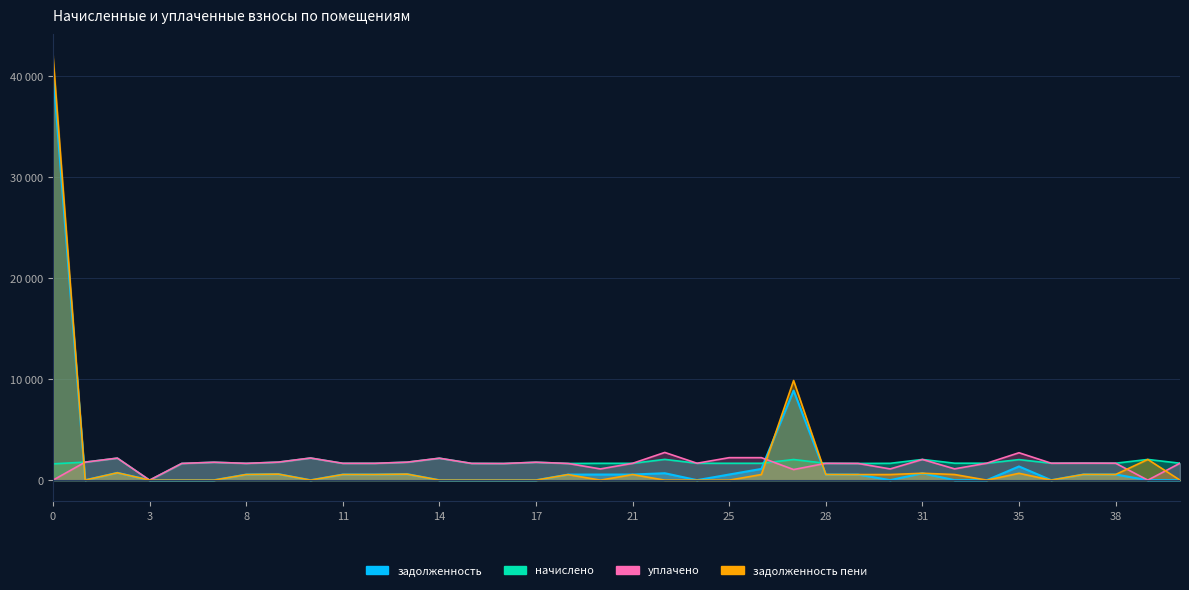

Between which two adjacent categories do начислено and задолженность_пени first intersect?

0 and 1